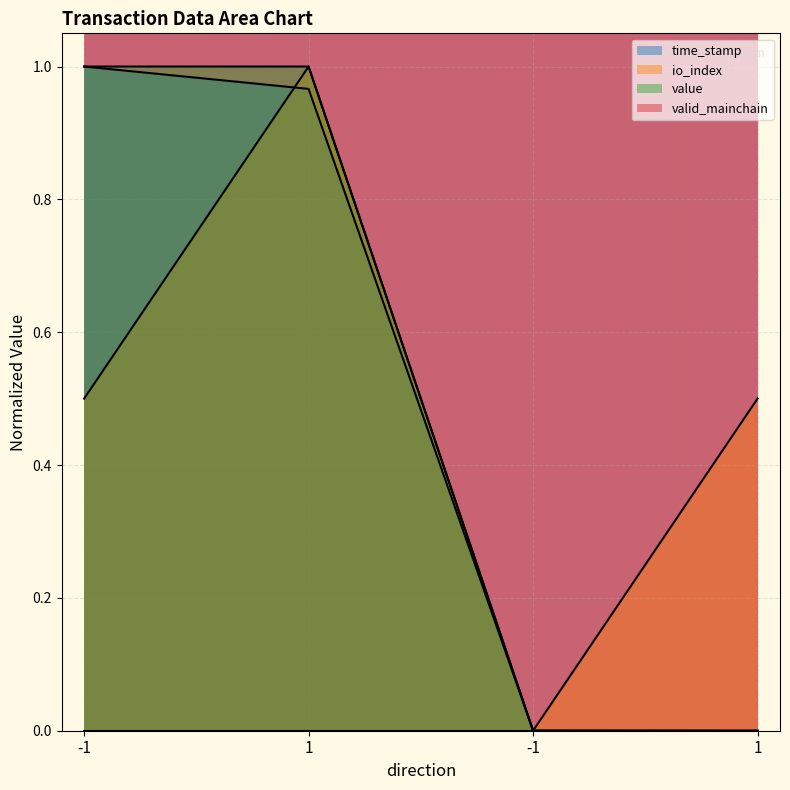

How many lines are shown in the chart?

4